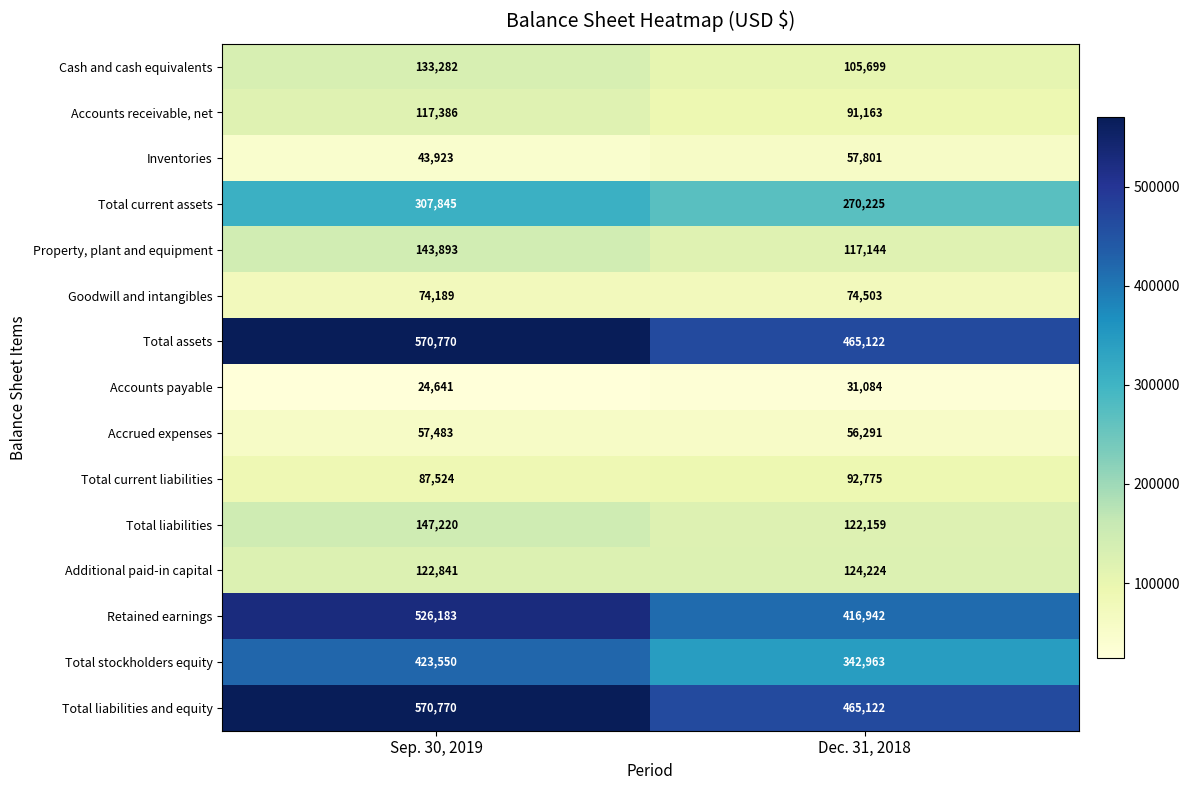

At which label does Cash and cash equivalents reach its minimum?

Dec. 31, 2018